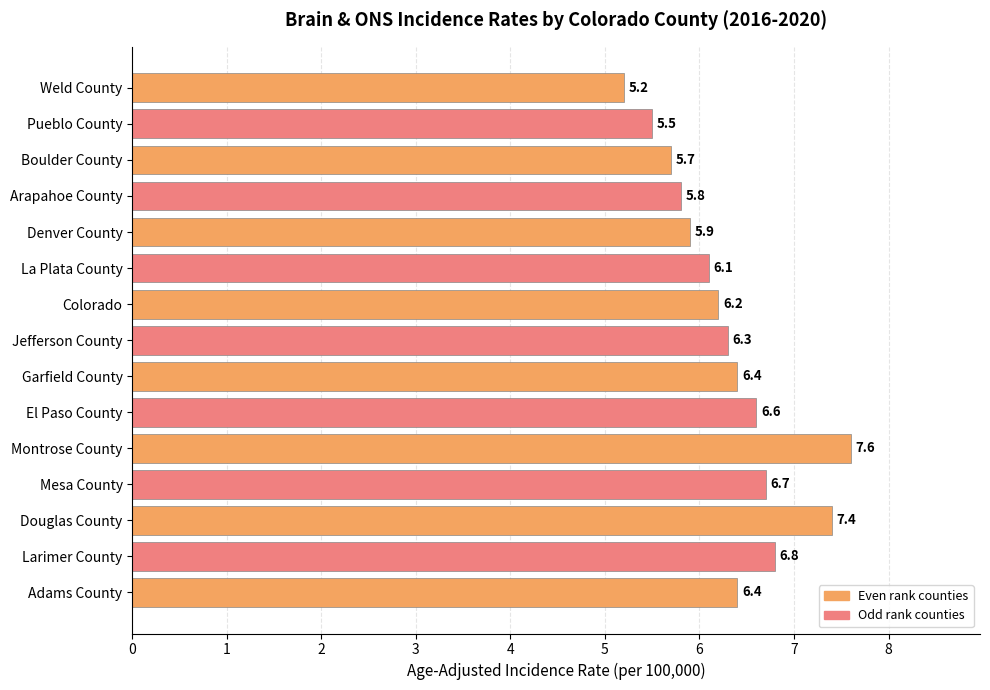

What is the sum of all values?

94.6